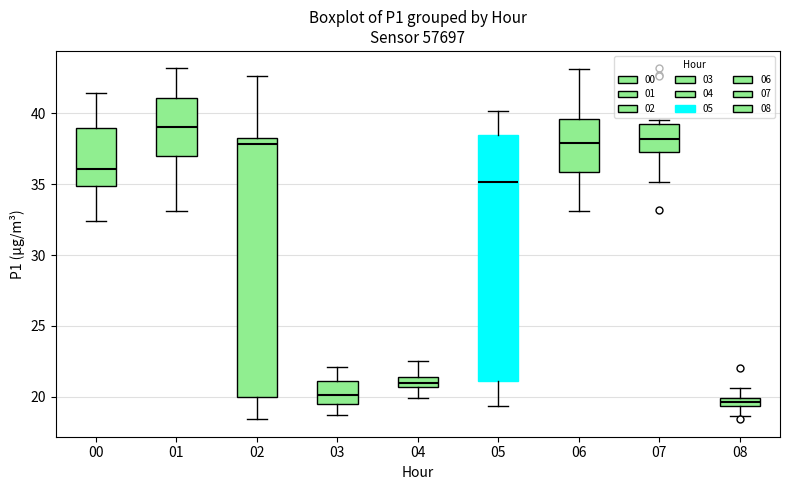

Which box is the tallest, from its lower edge to its upper edge?

02